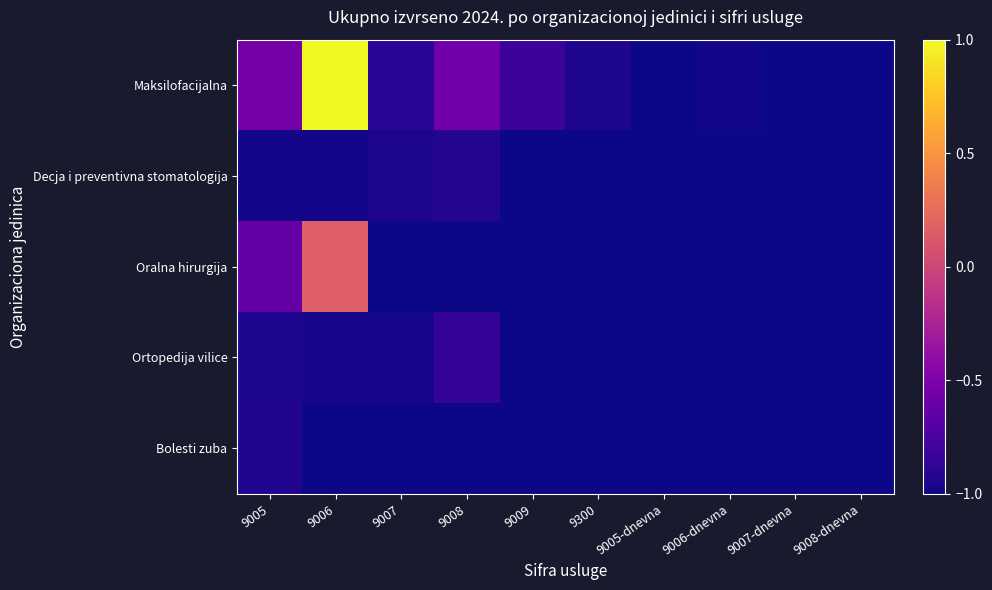

Reading left to right, transcribe all the data shown in this chart.

Maksilofacijalna: 9005=-0.5	9006=1.0	9007=-0.9	9008=-0.6	9009=-0.8	9300=-1.0	9005-dnevna=-1.0	9006-dnevna=-1.0	9007-dnevna=-1.0	9008-dnevna=-1.0
Decja i preventivna stomatologija: 9005=-1.0	9006=-1.0	9007=-0.9	9008=-0.9	9009=-1.0	9300=-1.0	9005-dnevna=-1.0	9006-dnevna=-1.0	9007-dnevna=-1.0	9008-dnevna=-1.0
Oralna hirurgija: 9005=-0.6	9006=0.2	9007=-1.0	9008=-1.0	9009=-1.0	9300=-1.0	9005-dnevna=-1.0	9006-dnevna=-1.0	9007-dnevna=-1.0	9008-dnevna=-1.0
Ortopedija vilice: 9005=-1.0	9006=-1.0	9007=-1.0	9008=-0.9	9009=-1.0	9300=-1.0	9005-dnevna=-1.0	9006-dnevna=-1.0	9007-dnevna=-1.0	9008-dnevna=-1.0
Bolesti zuba: 9005=-0.9	9006=-1.0	9007=-1.0	9008=-1.0	9009=-1.0	9300=-1.0	9005-dnevna=-1.0	9006-dnevna=-1.0	9007-dnevna=-1.0	9008-dnevna=-1.0